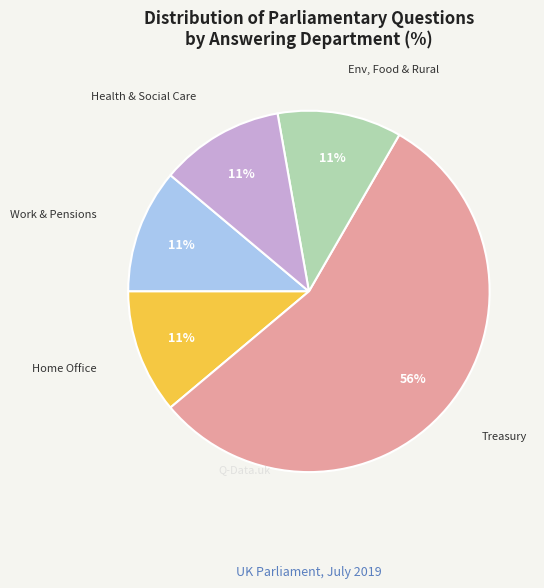

To the nearest percent, what is the average slice percentage?

20%